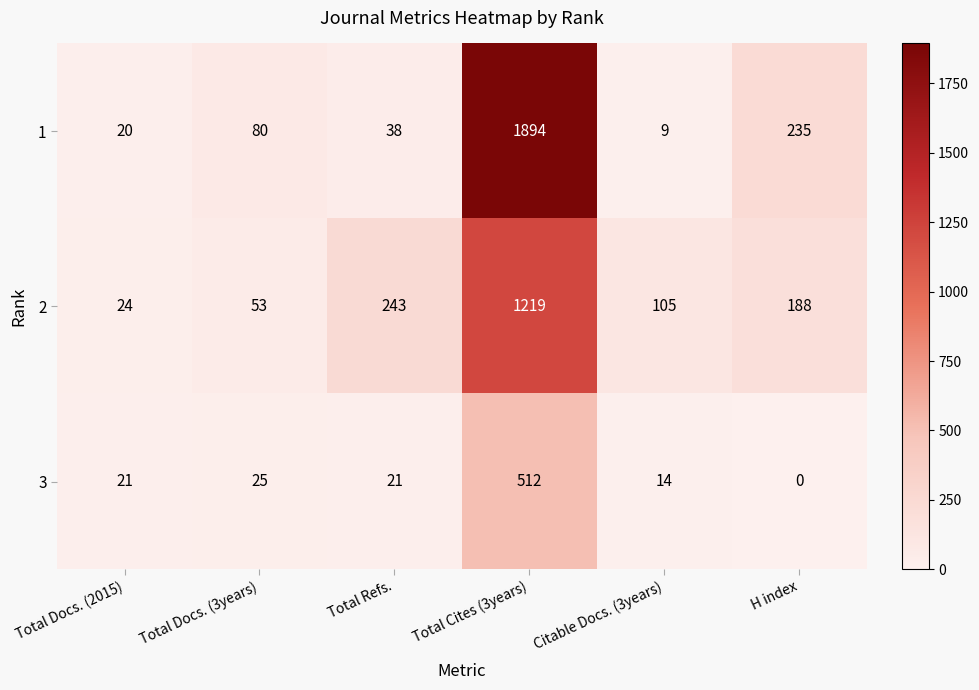

What is the sum of the 2 values at H index and Total Refs.?

431